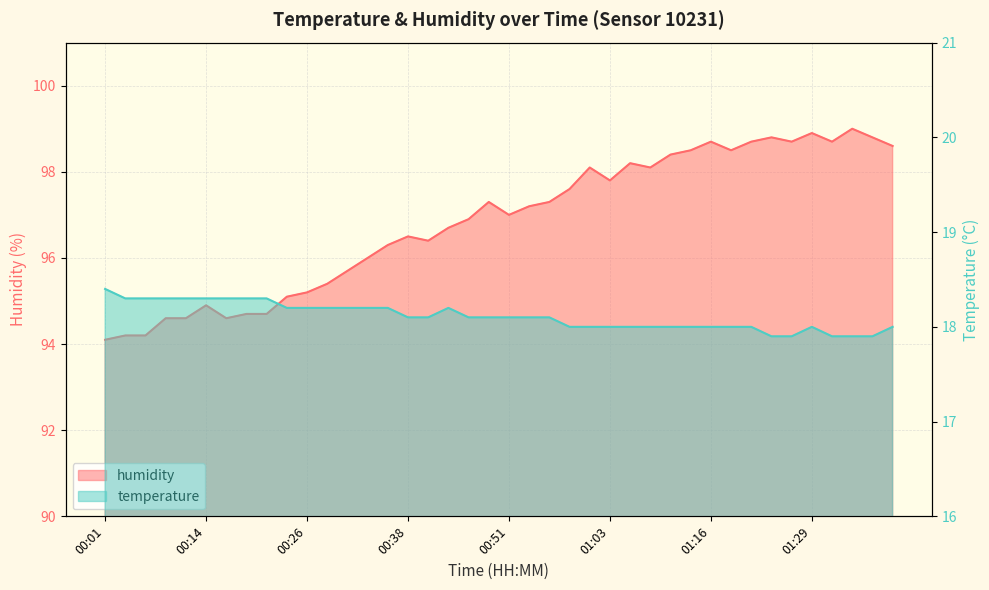

Is it true that temperature equals 4.1 at 00:51?

False